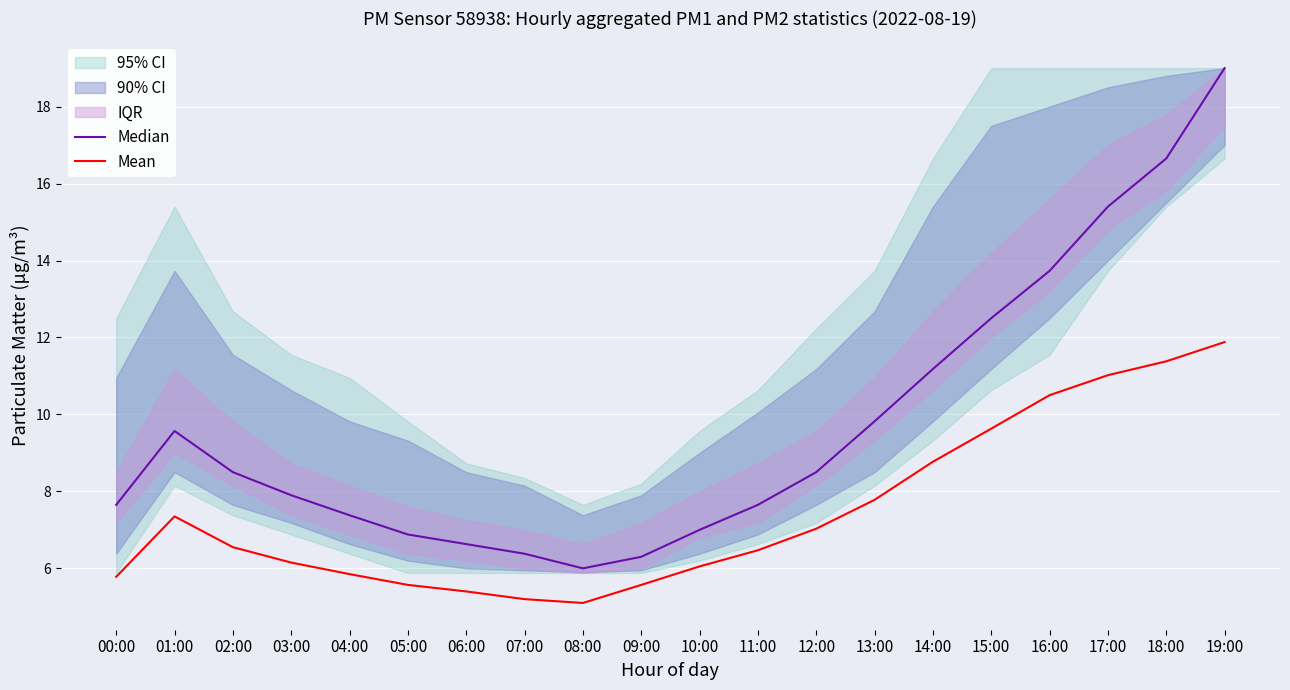

At which category does Median reach its first local valley?

08:00